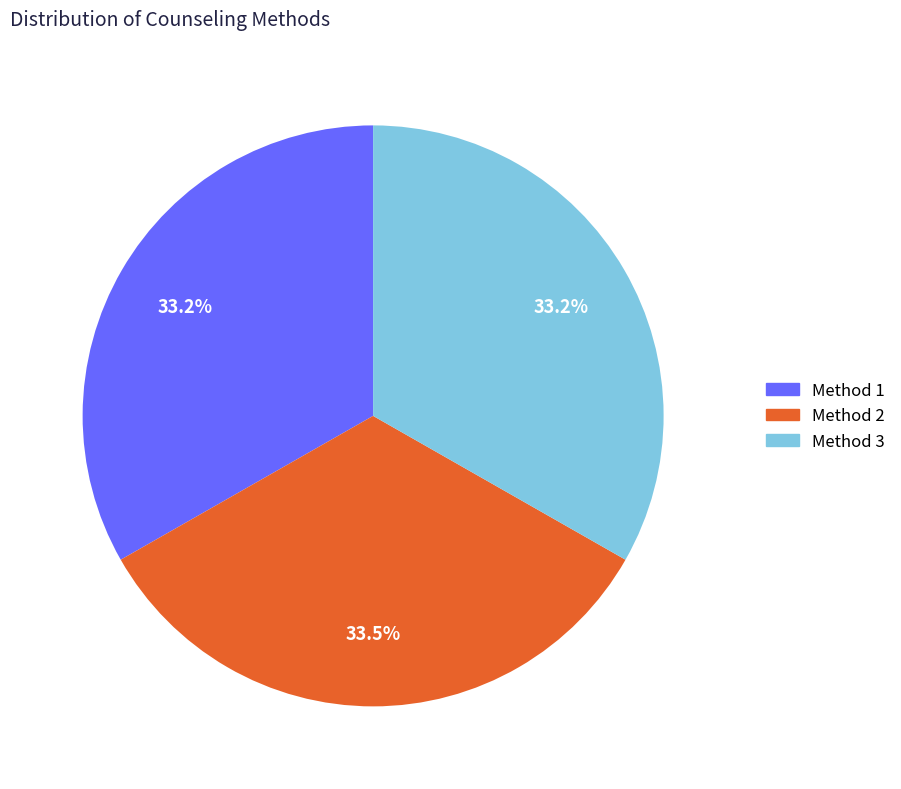

To the nearest percent, what is the combined percentage of Method 3 and Method 1?

66%